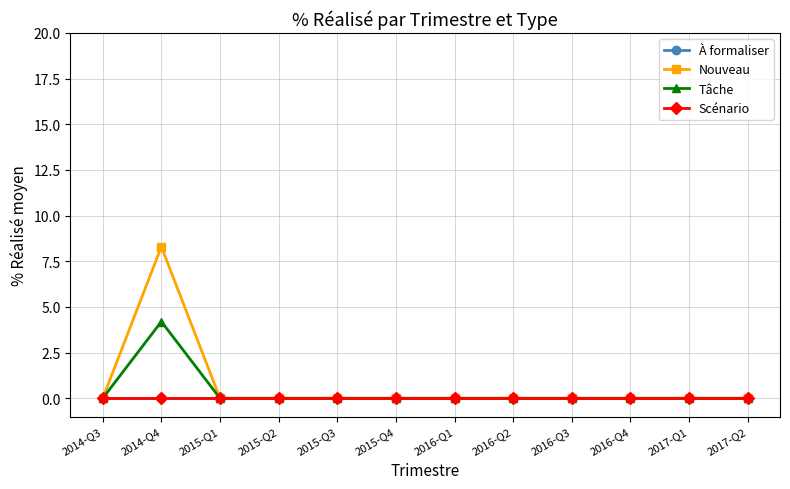

What is the sum of all Nouveau values?

8.3